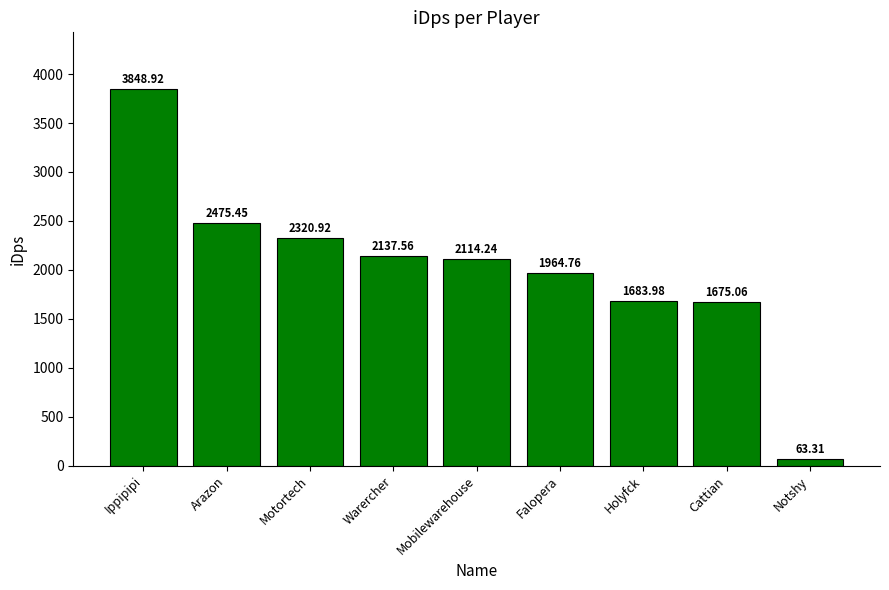

Which category has the highest value across all series?

Ippipipi